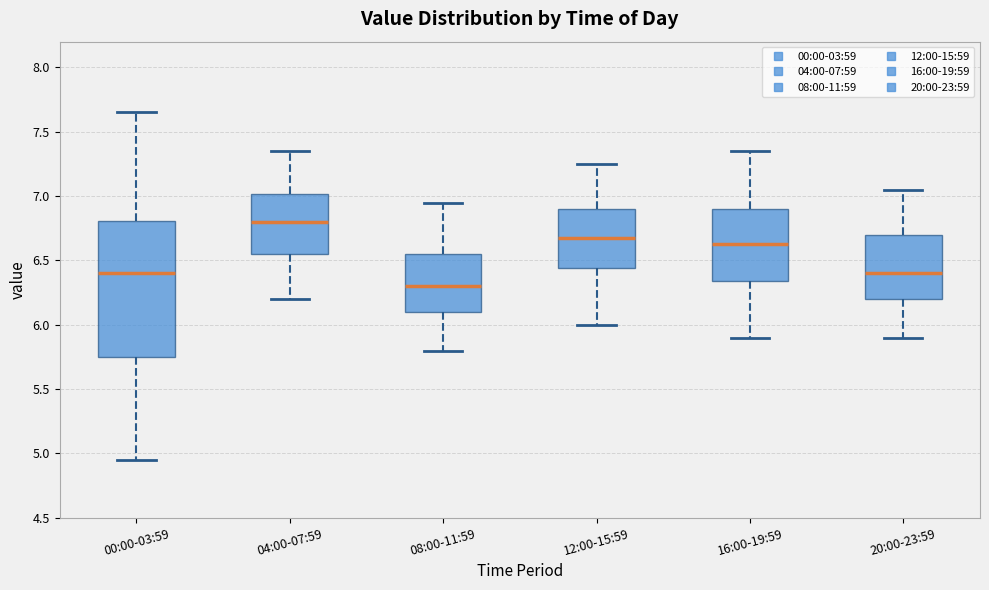

Reading left to right, transcribe this box plot: for each box, give where its median line is, the range the box spans, and where its two whiskers end, as read against the y-axis. The values are not printed on the chart, so give them approximately, as read against the axis.

00:00-03:59: median 6.40, box 5.75 to 6.80, whiskers 4.95 to 7.65
04:00-07:59: median 6.80, box 6.55 to 7.00, whiskers 6.20 to 7.35
08:00-11:59: median 6.30, box 6.10 to 6.55, whiskers 5.80 to 6.95
12:00-15:59: median 6.70, box 6.45 to 6.90, whiskers 6.00 to 7.25
16:00-19:59: median 6.65, box 6.35 to 6.90, whiskers 5.90 to 7.35
20:00-23:59: median 6.40, box 6.20 to 6.70, whiskers 5.90 to 7.05